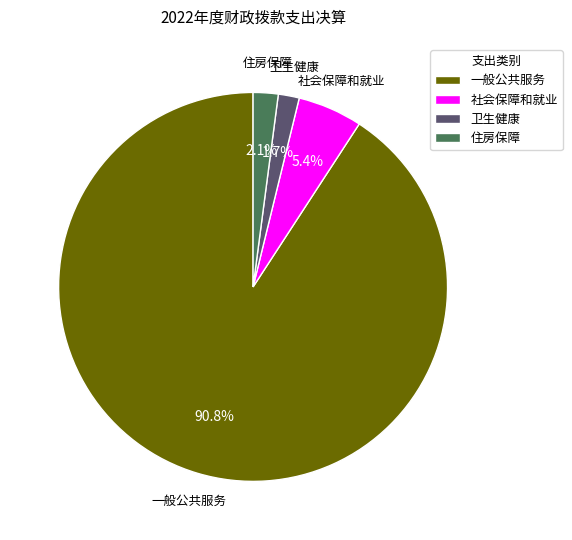

What percentage do 一般公共服务 and 住房保障 together represent?

92.9%